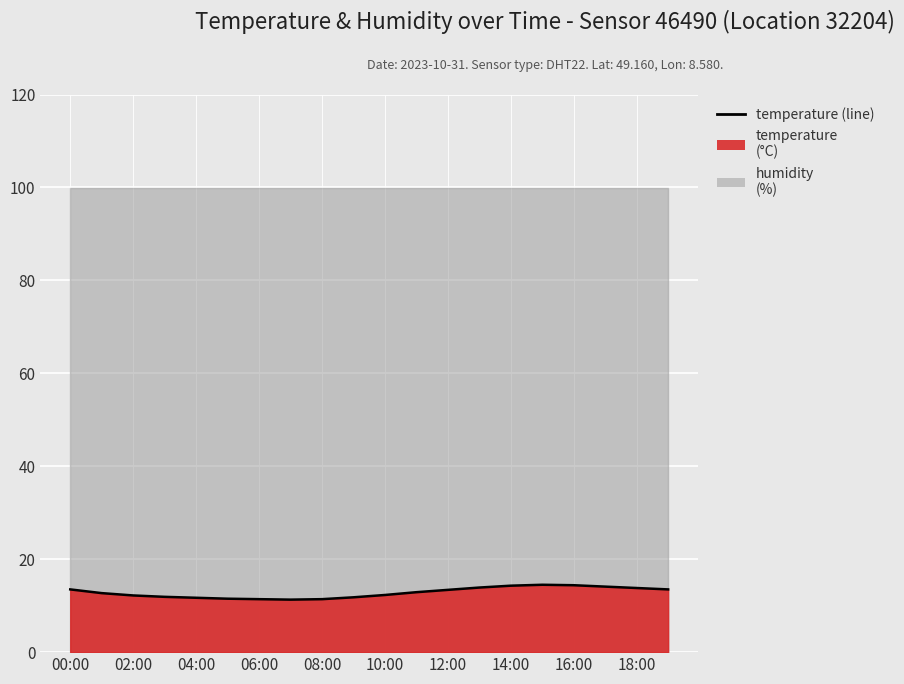

What is the label of the 17th point from the left?

16:00